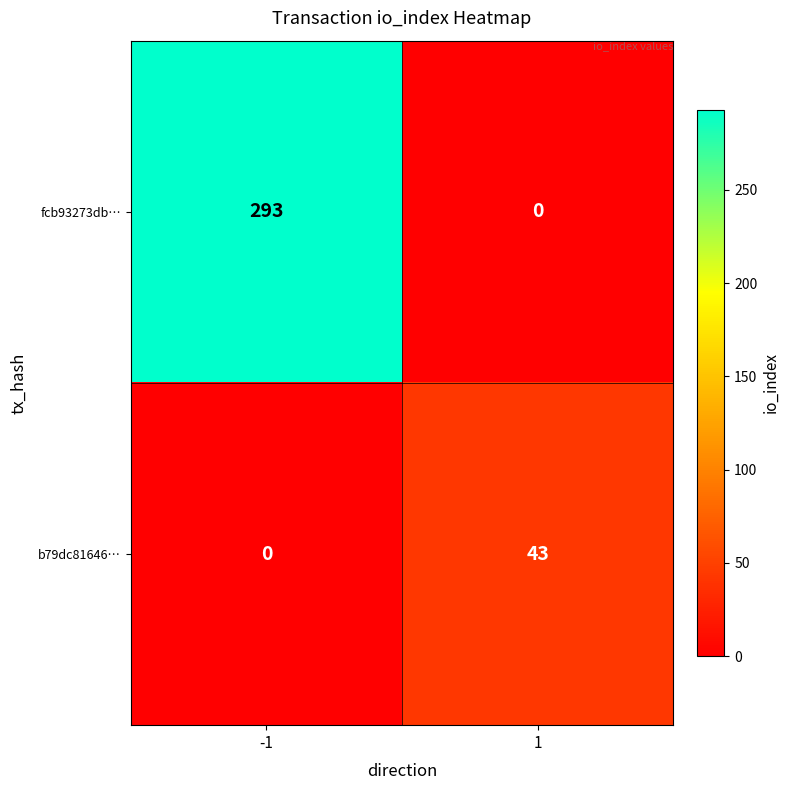

Rank the series by their average value, from highest to lowest.

fcb93273db…, b79dc81646…